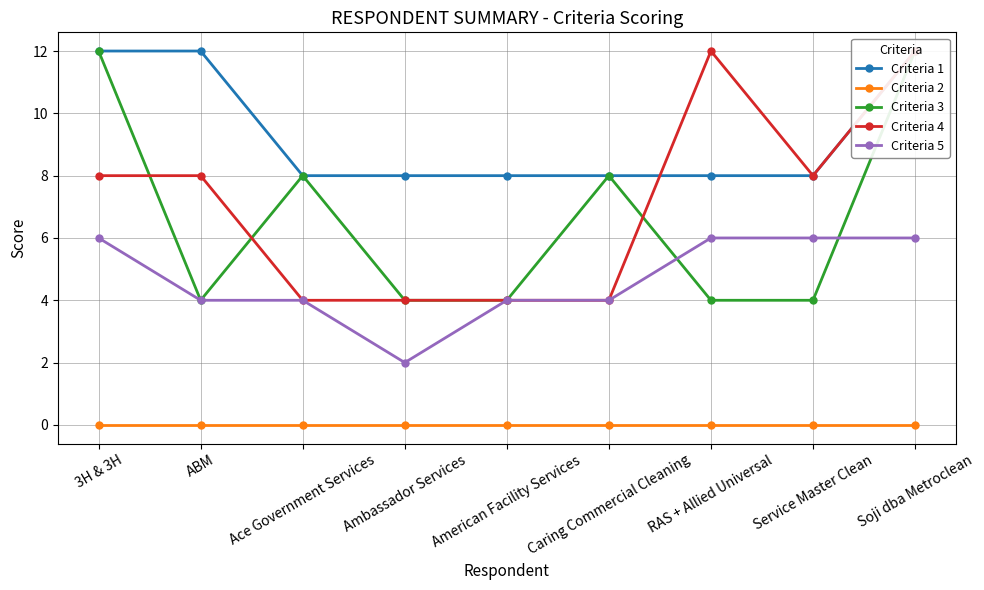

Reading right to left, list all the values displayed in this chart.

Criteria 1: Soji dba Metroclean=12	Service Master Clean=8	RAS + Allied Universal=8	Caring Commercial Cleaning=8	American Facility Services=8	Ambassador Services=8	Ace Government Services=8	ABM=12	3H & 3H=12
Criteria 2: Soji dba Metroclean=0	Service Master Clean=0	RAS + Allied Universal=0	Caring Commercial Cleaning=0	American Facility Services=0	Ambassador Services=0	Ace Government Services=0	ABM=0	3H & 3H=0
Criteria 3: Soji dba Metroclean=12	Service Master Clean=4	RAS + Allied Universal=4	Caring Commercial Cleaning=8	American Facility Services=4	Ambassador Services=4	Ace Government Services=8	ABM=4	3H & 3H=12
Criteria 4: Soji dba Metroclean=12	Service Master Clean=8	RAS + Allied Universal=12	Caring Commercial Cleaning=4	American Facility Services=4	Ambassador Services=4	Ace Government Services=4	ABM=8	3H & 3H=8
Criteria 5: Soji dba Metroclean=6	Service Master Clean=6	RAS + Allied Universal=6	Caring Commercial Cleaning=4	American Facility Services=4	Ambassador Services=2	Ace Government Services=4	ABM=4	3H & 3H=6